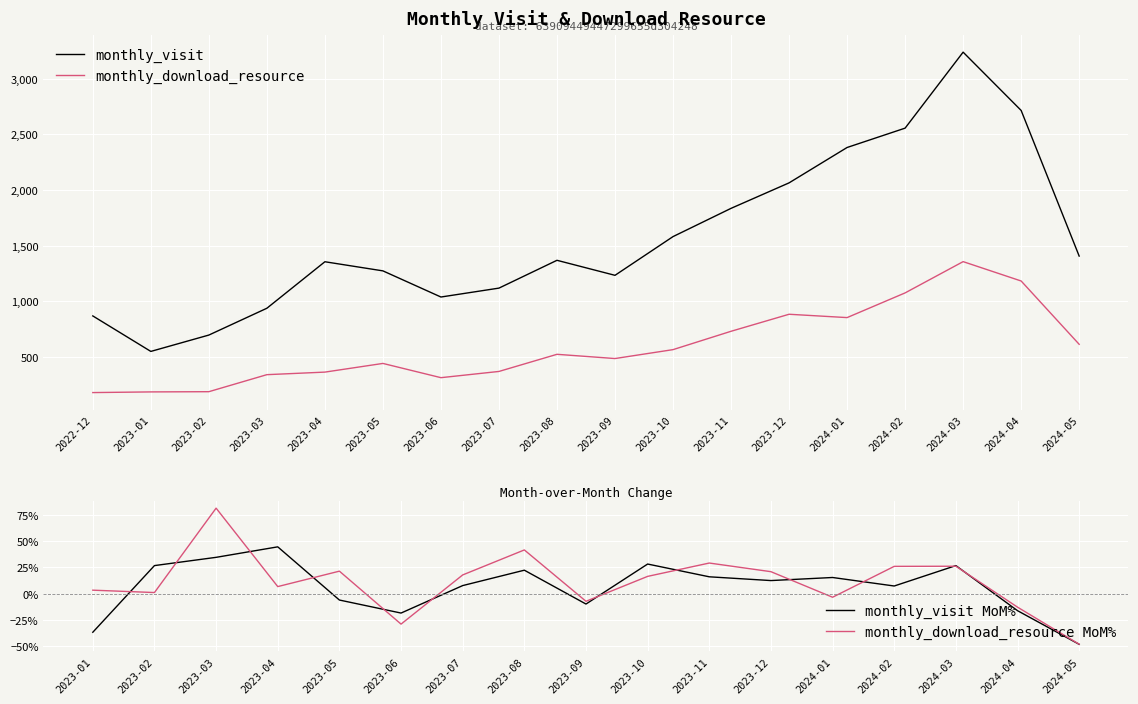

True or false: monthly_visit and monthly_download_resource intersect in this chart.

False